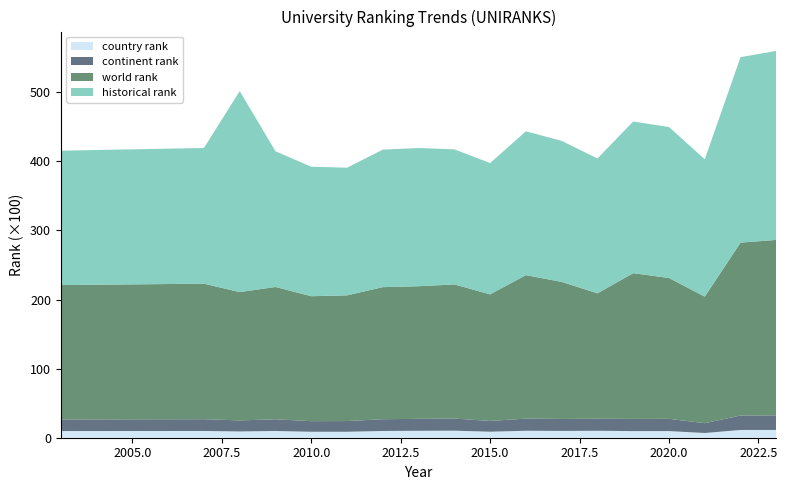

Reading left to right, list all the values displayed in this chart.

world rank: 19449	19612	18570	19149	18082	18192	19113	19191	19415	18317	20764	19832	18148	21092	20381	18312	25022	25390
continent rank: 1684	1705	1603	1695	1538	1552	1705	1730	1756	1560	1759	1735	1744	1771	1775	1422	2091	2117
country rank: 961	977	905	974	861	861	976	1005	1019	870	1008	984	1007	954	961	683	1123	1123
historical rank: 19449	19641	29094	19642	18743	18474	19904	20003	19547	19004	20820	20411	19513	21952	21848	19885	26843	27357